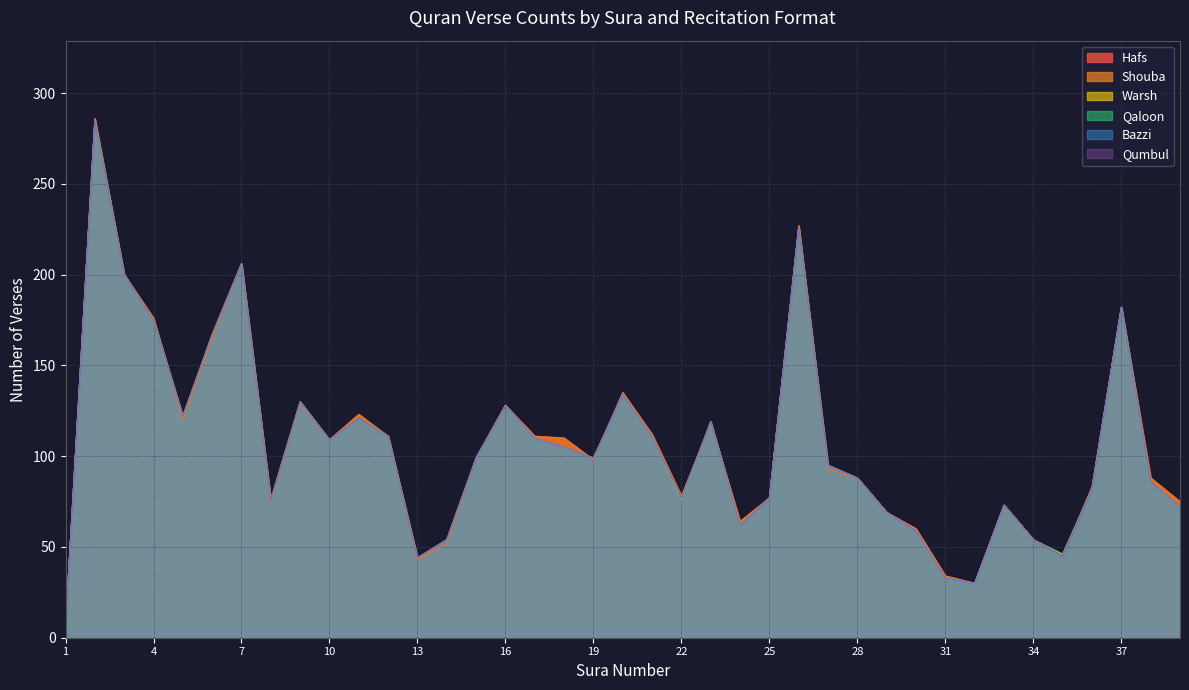

How many data points does each series have?

39